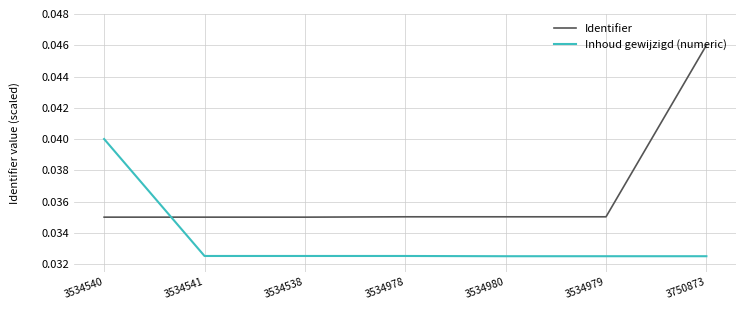

Rank the series by their maximum value, from lowest to highest.

Inhoud gewijzigd (numeric), Identifier